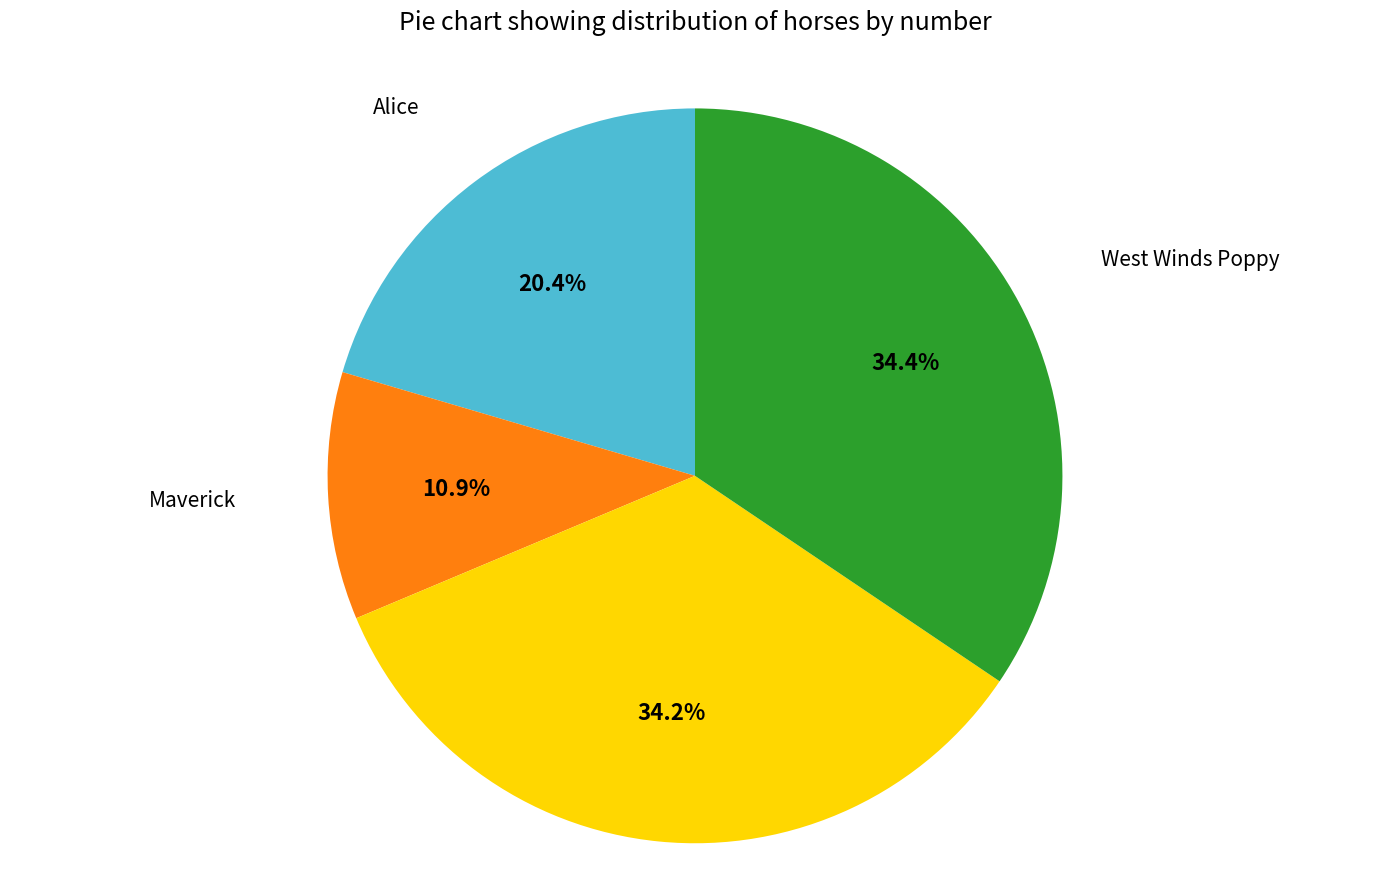

Does any single category account for the majority?

No